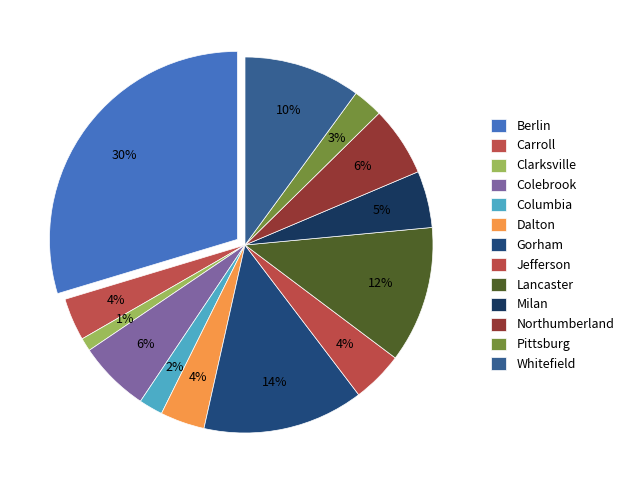

Count the number of slices in the pie.

13